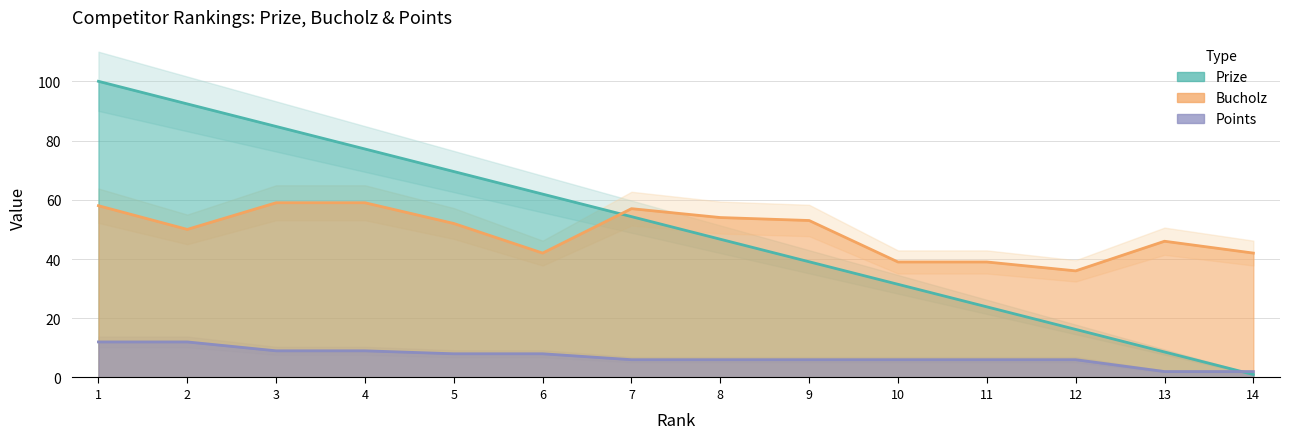

Which has a higher value, 4 or 2?

2